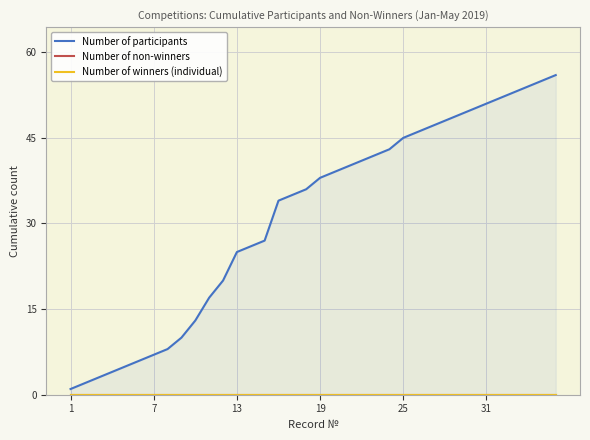

Which category has the lowest value across all series?

1